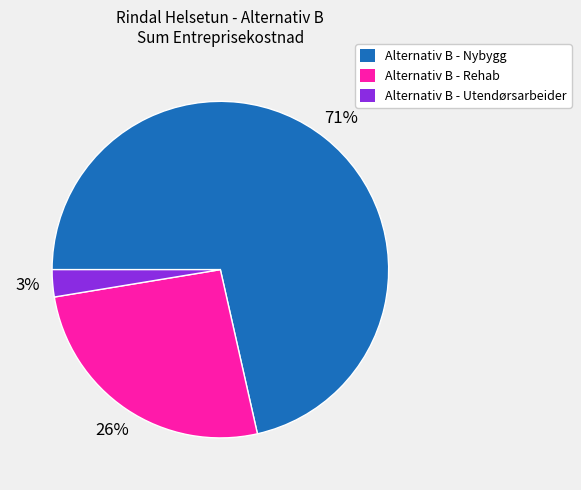

Is the sum of Alternativ B - Nybygg and Alternativ B - Rehab greater than half?

Yes